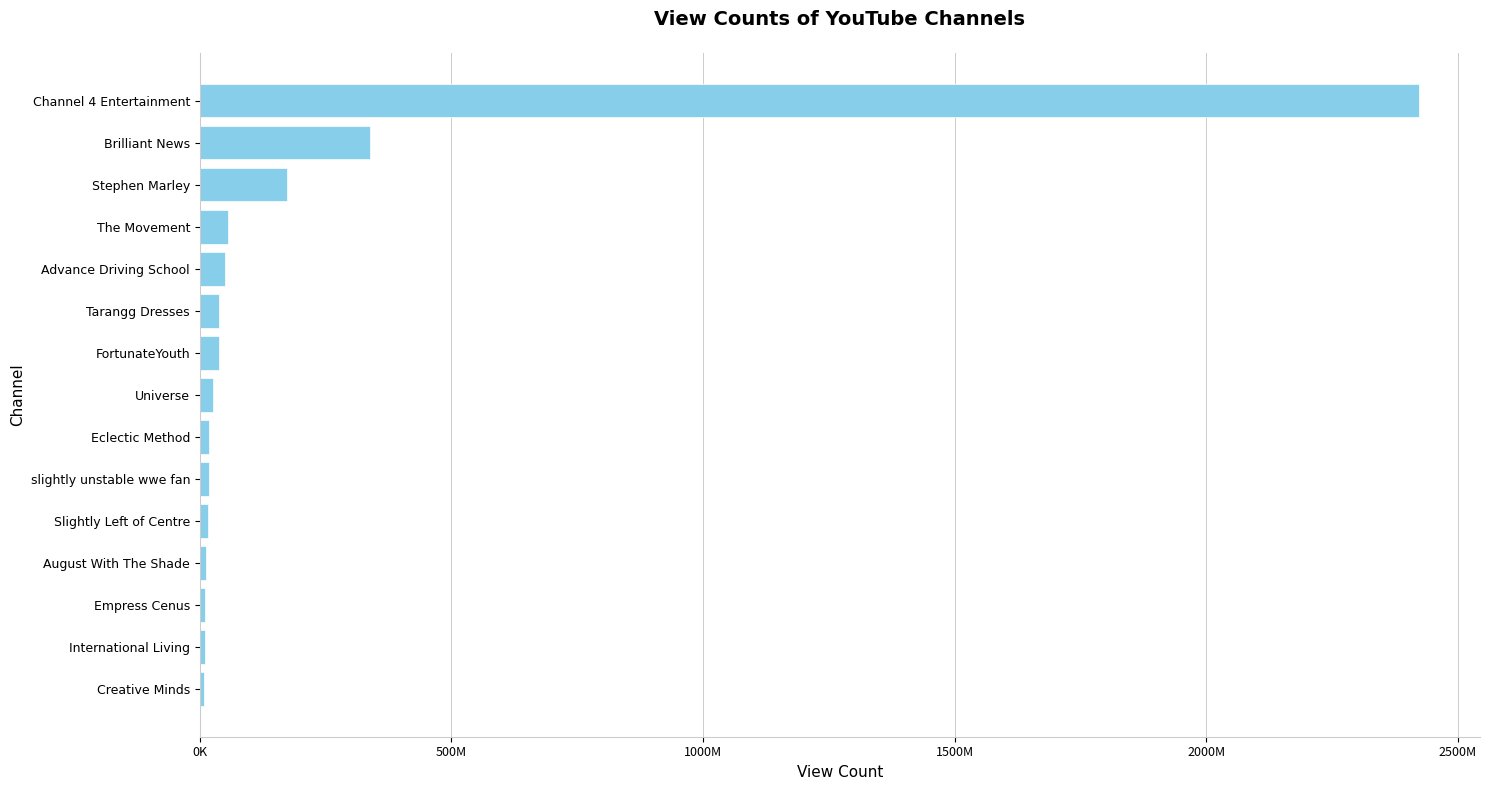

What is the average value?

215829446